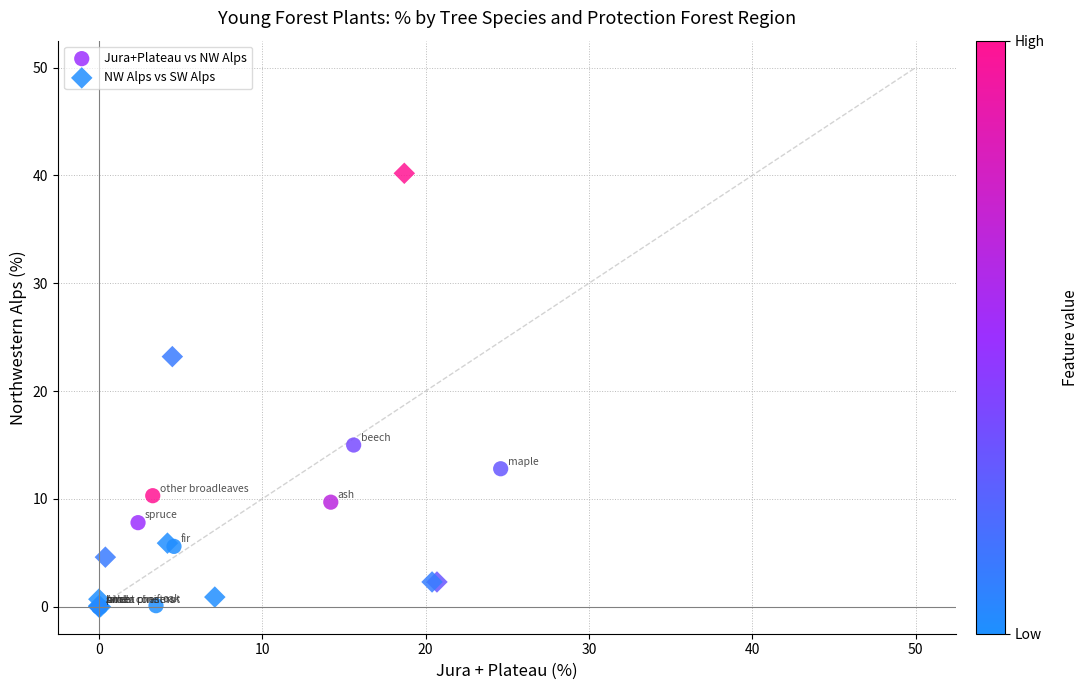

Which series reaches the maximum Y coordinate?

NW Alps vs SW Alps